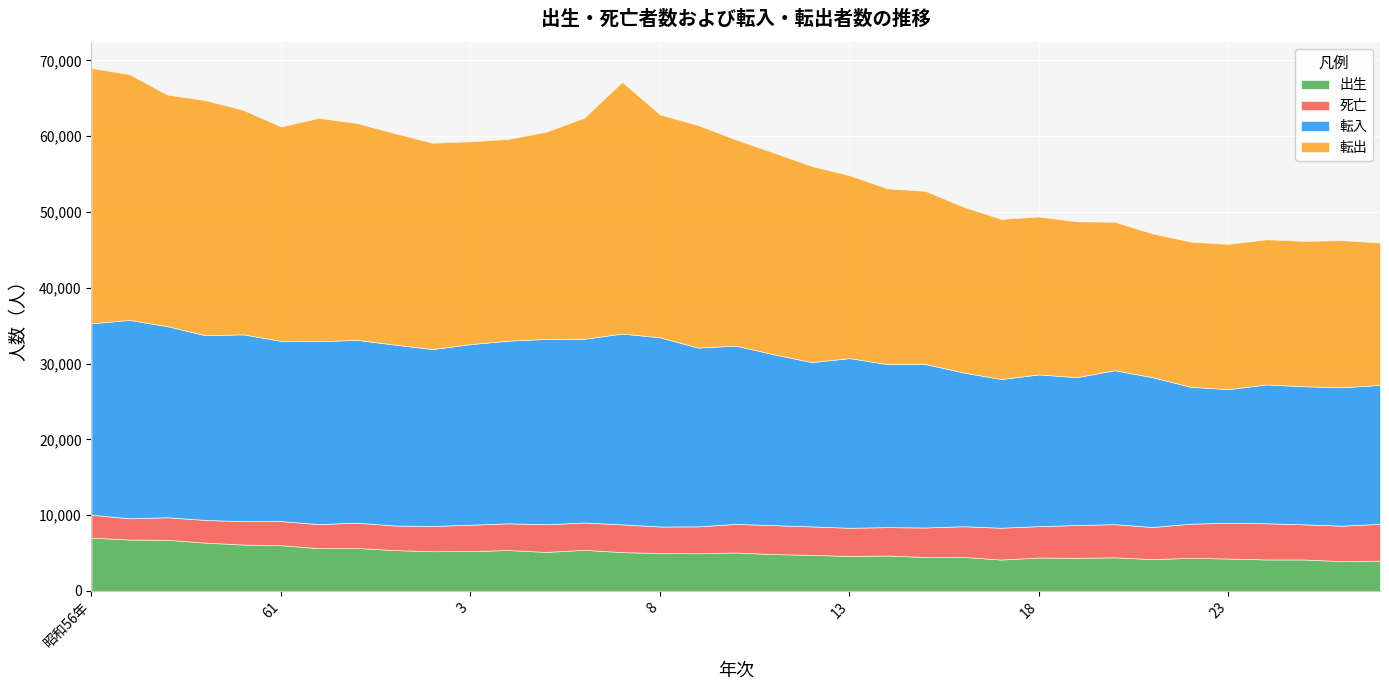

List the series in order of their peak value, lowest first.

死亡, 出生, 転入, 転出